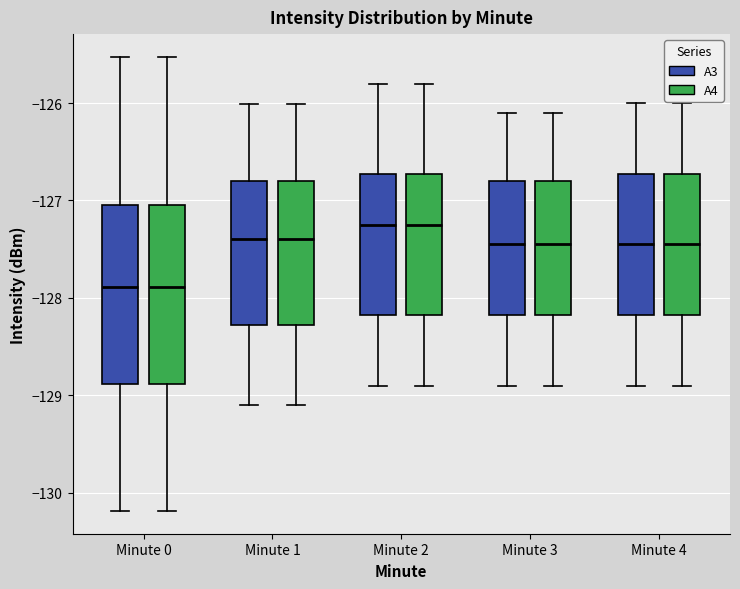

Reading left to right, transcribe this box plot: for each box, give where its median line is, the range the box spans, and where its two whiskers end, as read against the y-axis. The values are not printed on the chart, so give them approximately, as read against the axis.

Minute 0 (A3): median -127.9, box -128.9 to -127.0, whiskers -130.2 to -125.5
Minute 0 (A4): median -127.9, box -128.9 to -127.0, whiskers -130.2 to -125.5
Minute 1 (A3): median -127.4, box -128.3 to -126.8, whiskers -129.1 to -126.0
Minute 1 (A4): median -127.4, box -128.3 to -126.8, whiskers -129.1 to -126.0
Minute 2 (A3): median -127.2, box -128.2 to -126.7, whiskers -128.9 to -125.8
Minute 2 (A4): median -127.2, box -128.2 to -126.7, whiskers -128.9 to -125.8
Minute 3 (A3): median -127.4, box -128.2 to -126.8, whiskers -128.9 to -126.1
Minute 3 (A4): median -127.4, box -128.2 to -126.8, whiskers -128.9 to -126.1
Minute 4 (A3): median -127.4, box -128.2 to -126.7, whiskers -128.9 to -126.0
Minute 4 (A4): median -127.4, box -128.2 to -126.7, whiskers -128.9 to -126.0